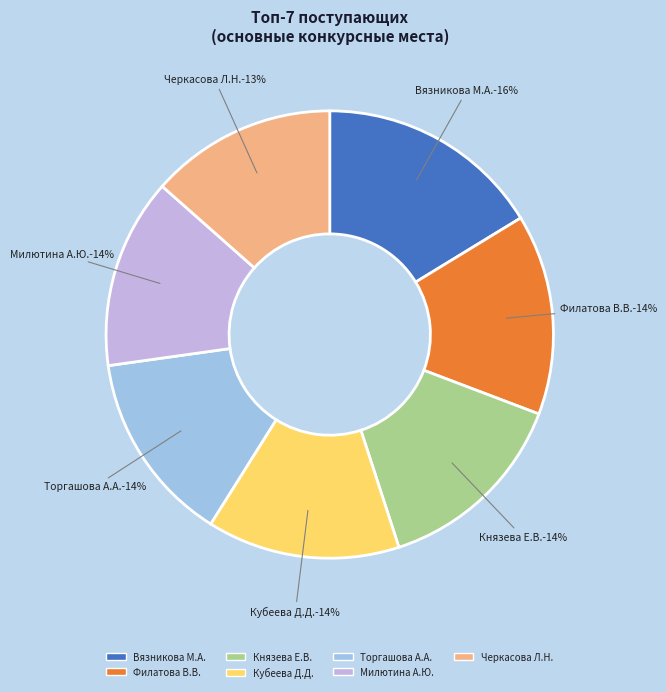

How many segments does this pie chart have?

7